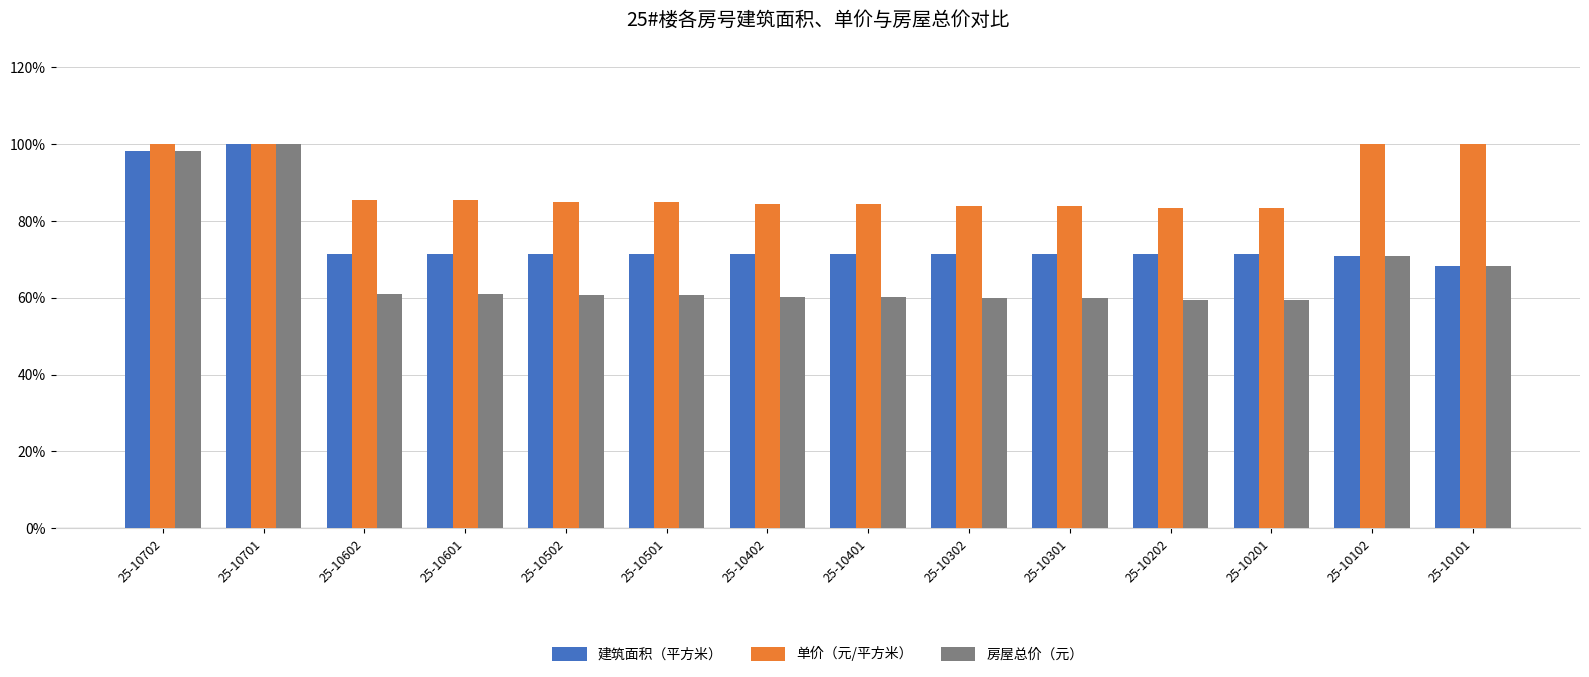

What is the average value of the 单价（元/平方米） series?

0.9